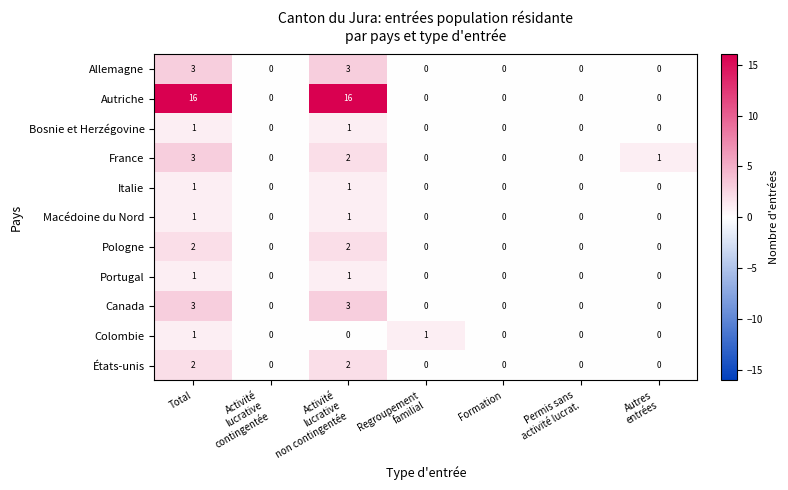

How many values in the Portugal series exceed 0?

2